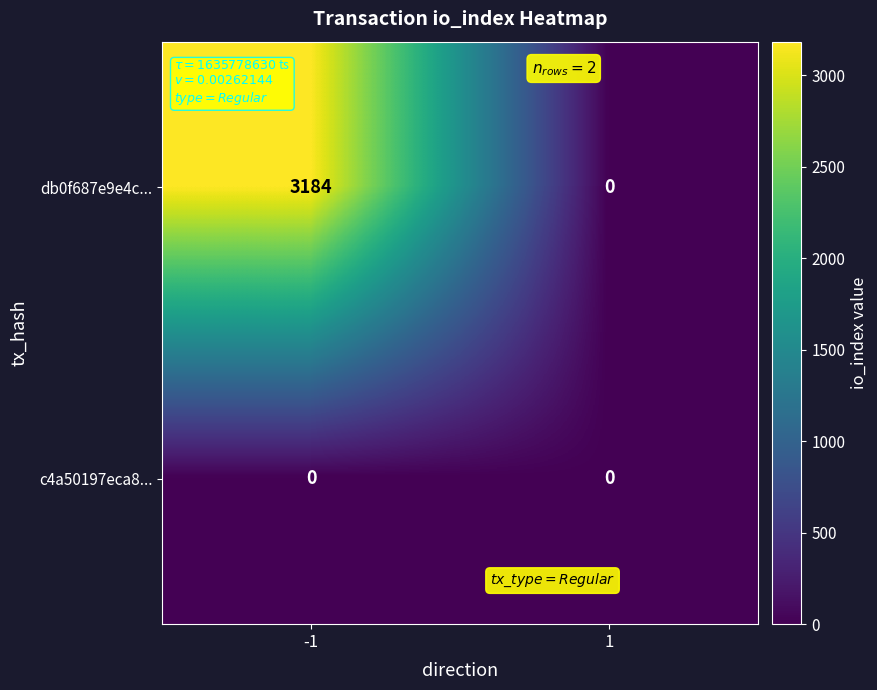

List the series in order of their peak value, highest first.

db0f687e9e4c..., c4a50197eca8...